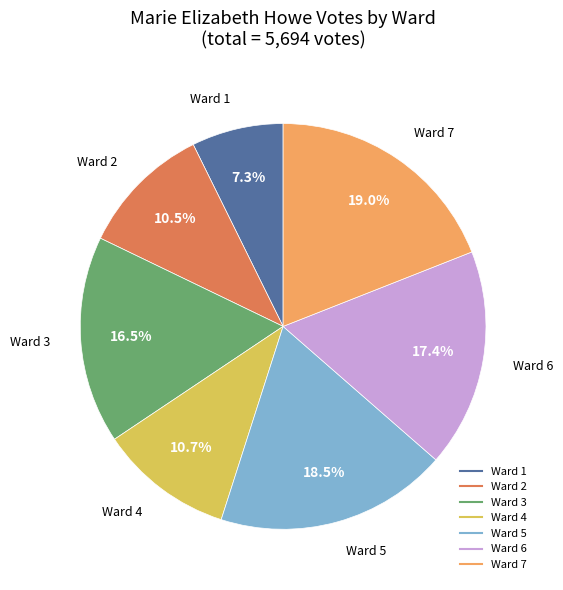

Is there a majority slice in this chart?

No